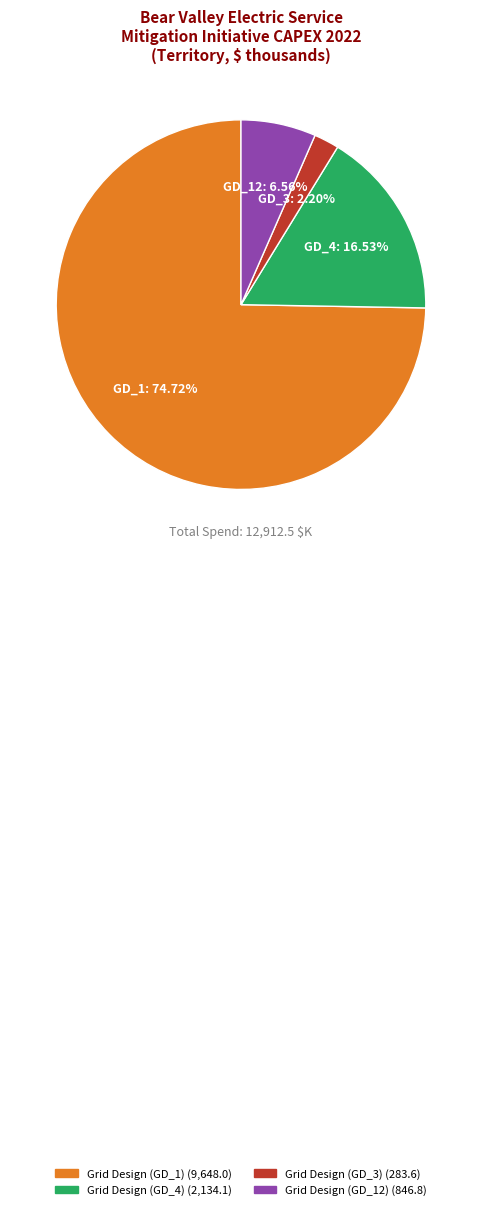

Is there a majority slice in this chart?

Yes